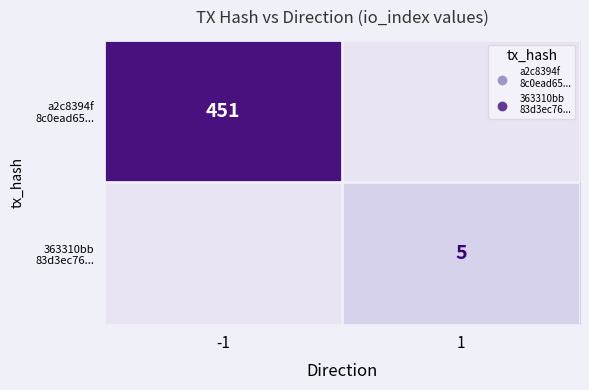

What is the maximum value shown in the chart?

451.0